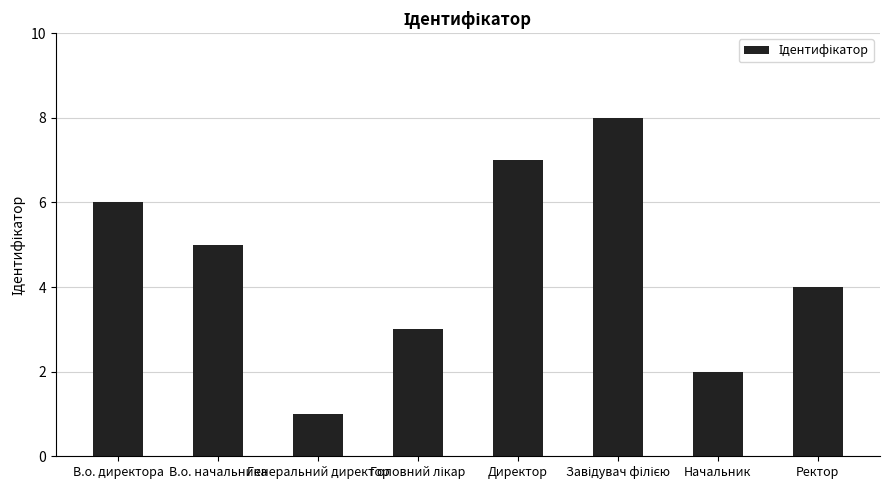

What value does the data have at Директор?

7